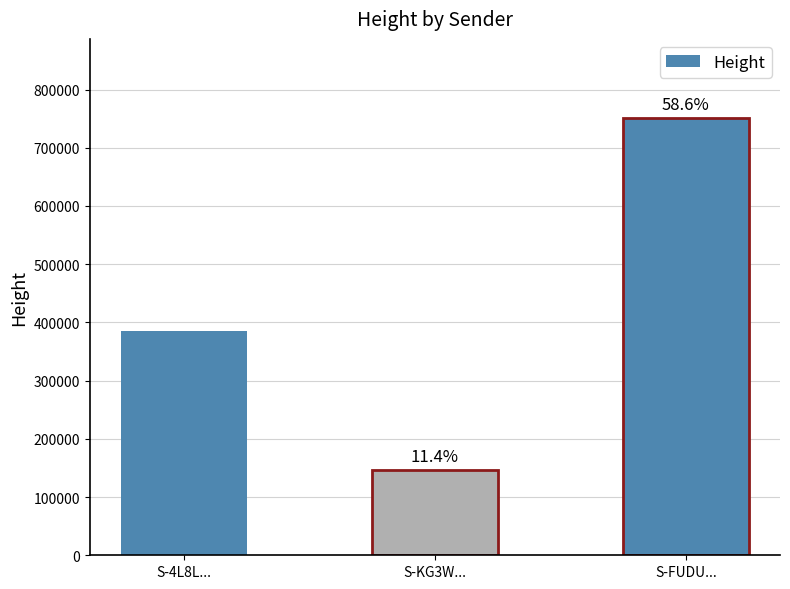

How many bars are there in total?

3